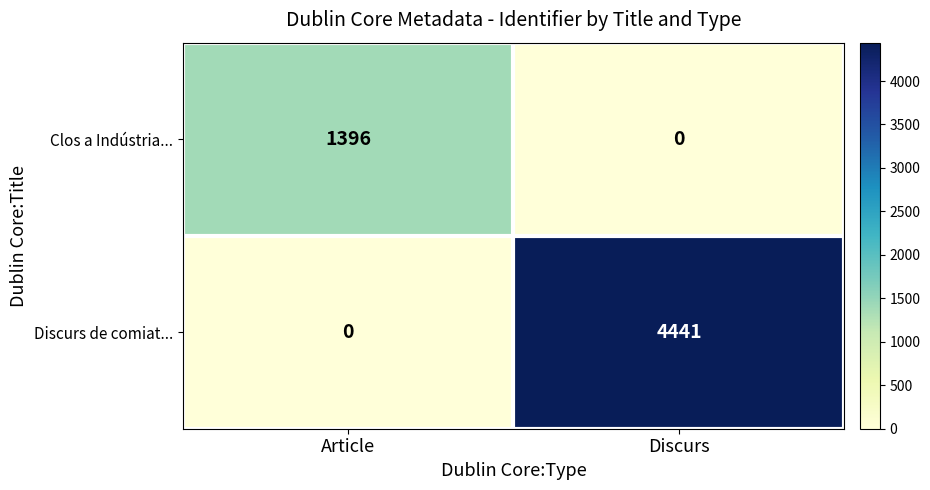

What is the total value across all series at Article?

1396